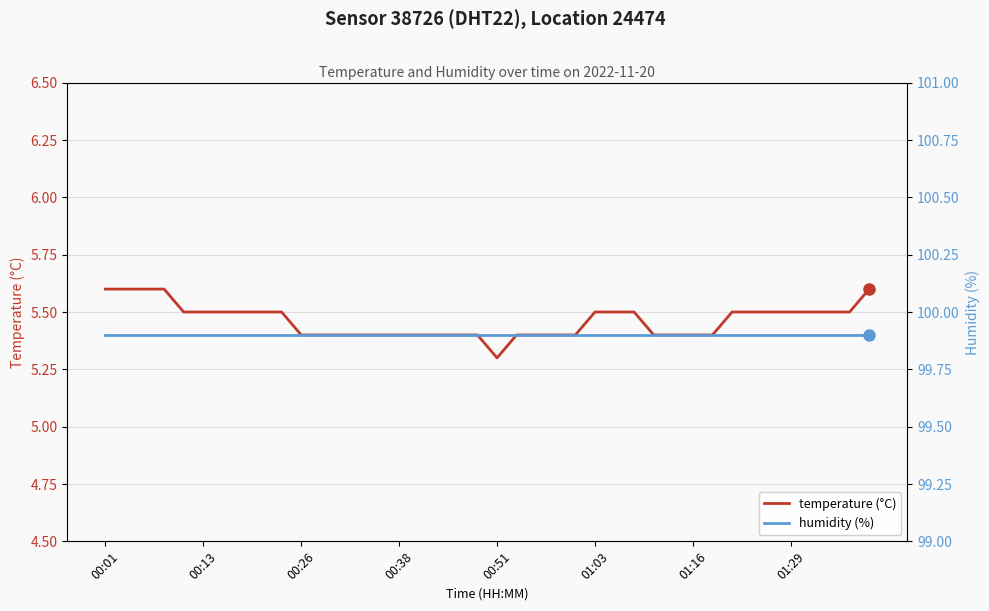

Rank the series at 28 from lowest to highest value.

temperature (°C), humidity (%)